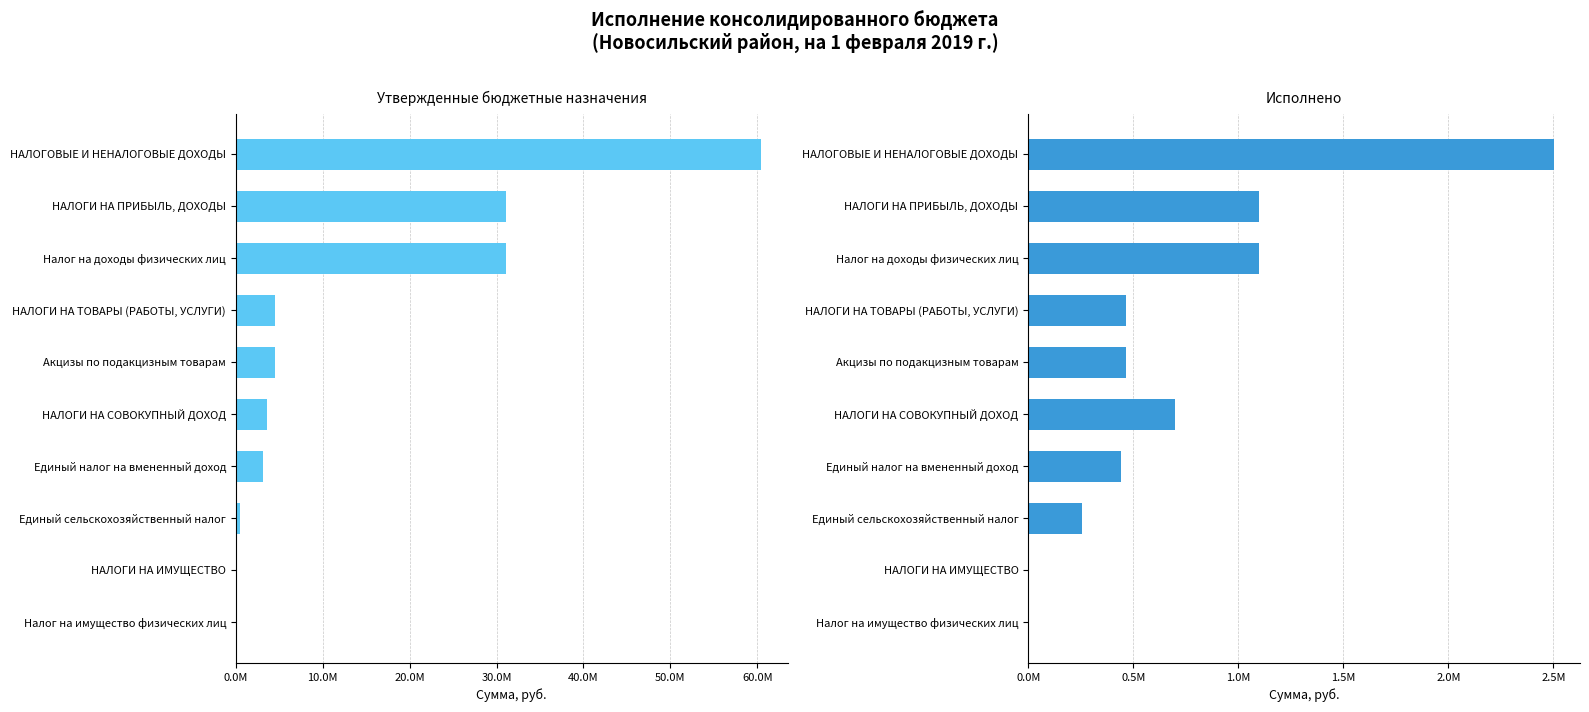

Reading right to left, transcribe all the data shown in this chart.

Утверждено (бюджеты муниципальных районов): 0.0	0.0	522000.0	3124000.0	3646000.0	4460995.6	4460995.6	31128000.0	31128000.0	60445995.6
Исполнено (бюджеты муниципальных районов): 0.0	0.0	257044.5	443965.0	701009.5	467144.5	467144.5	1099998.4	1099998.4	2501875.2